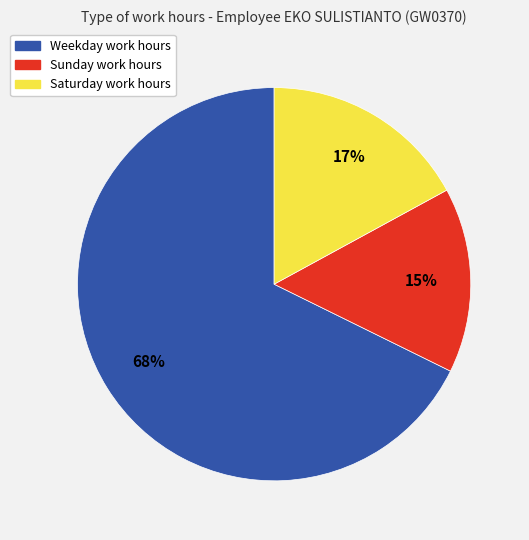

Does any single category account for the majority?

Yes